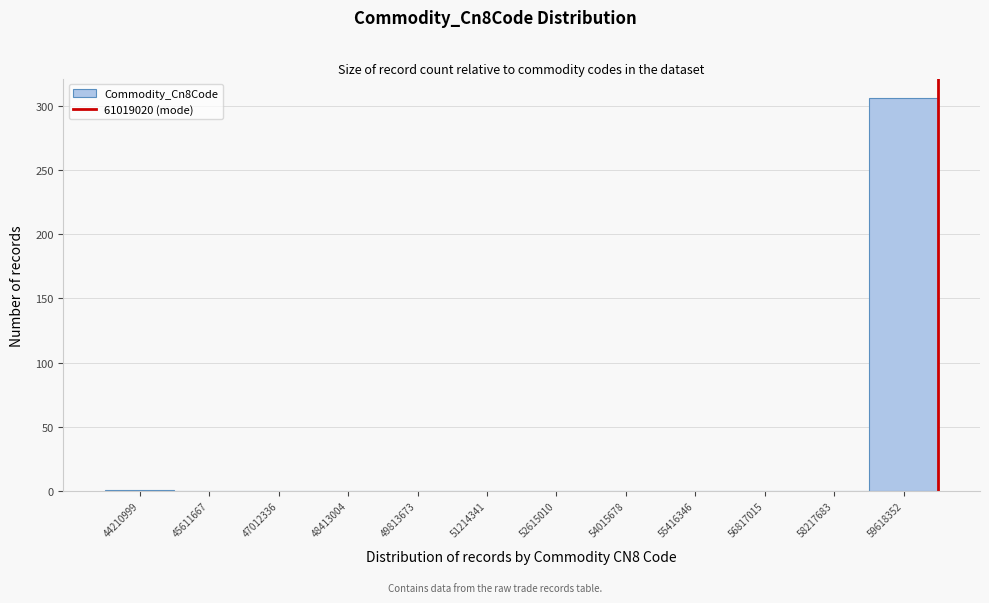

What is the sum of all values?

307